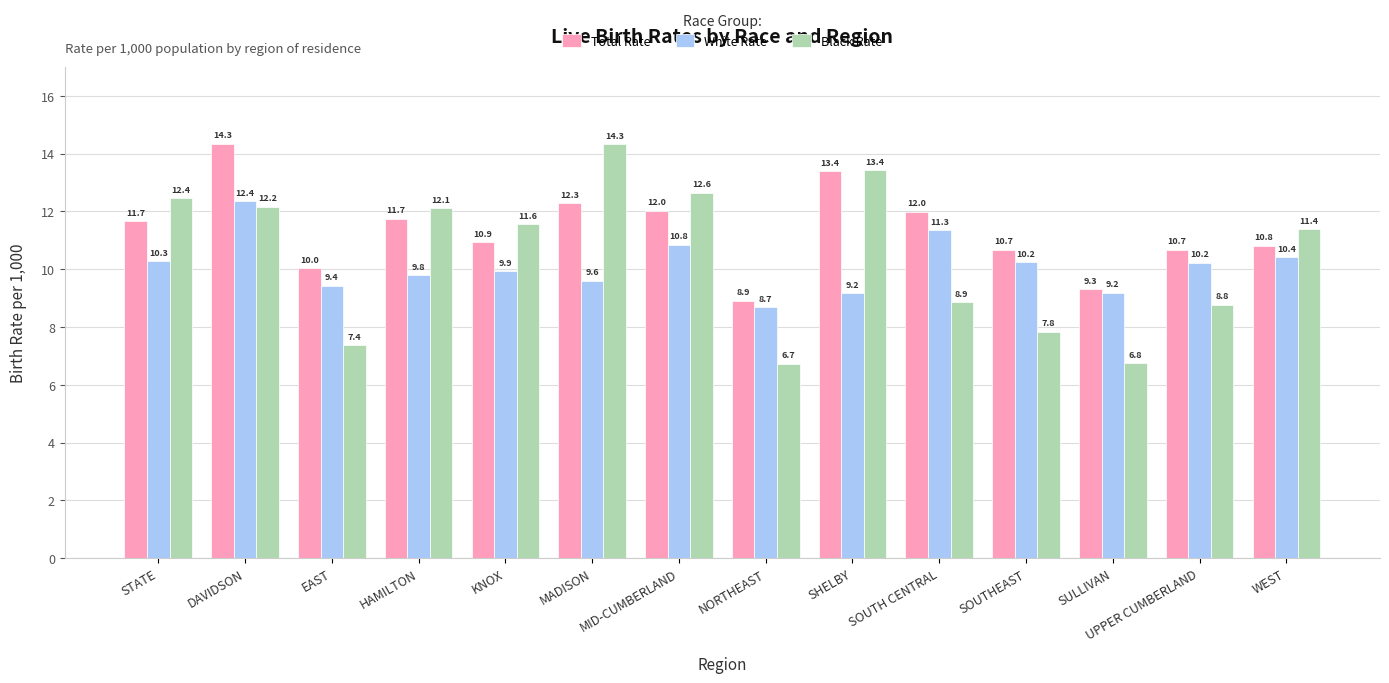

Which category has the lowest value across all series?

NORTHEAST